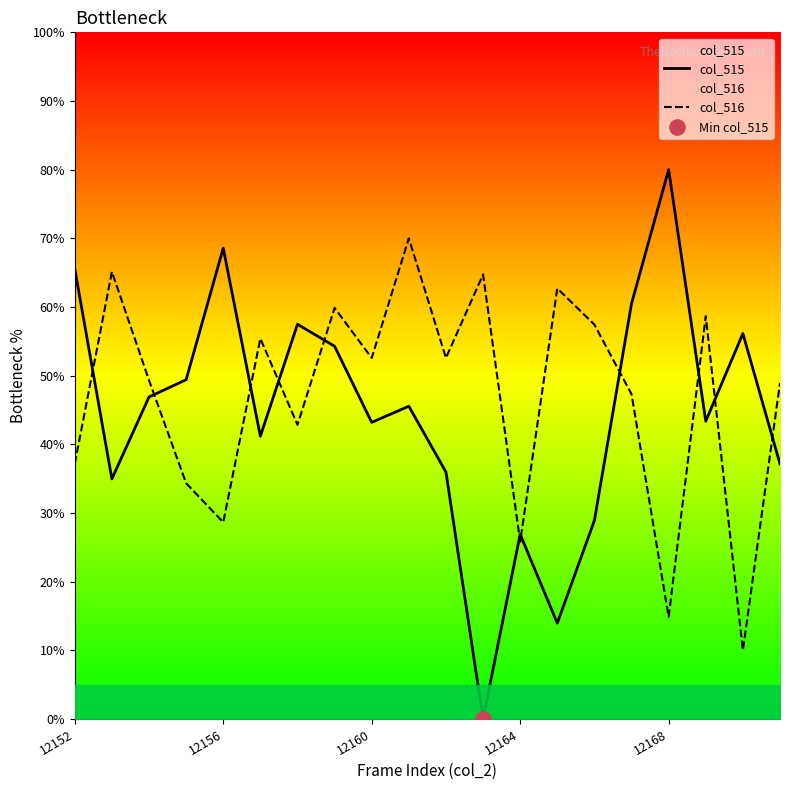

What is the total value across all series at 14?

86.3